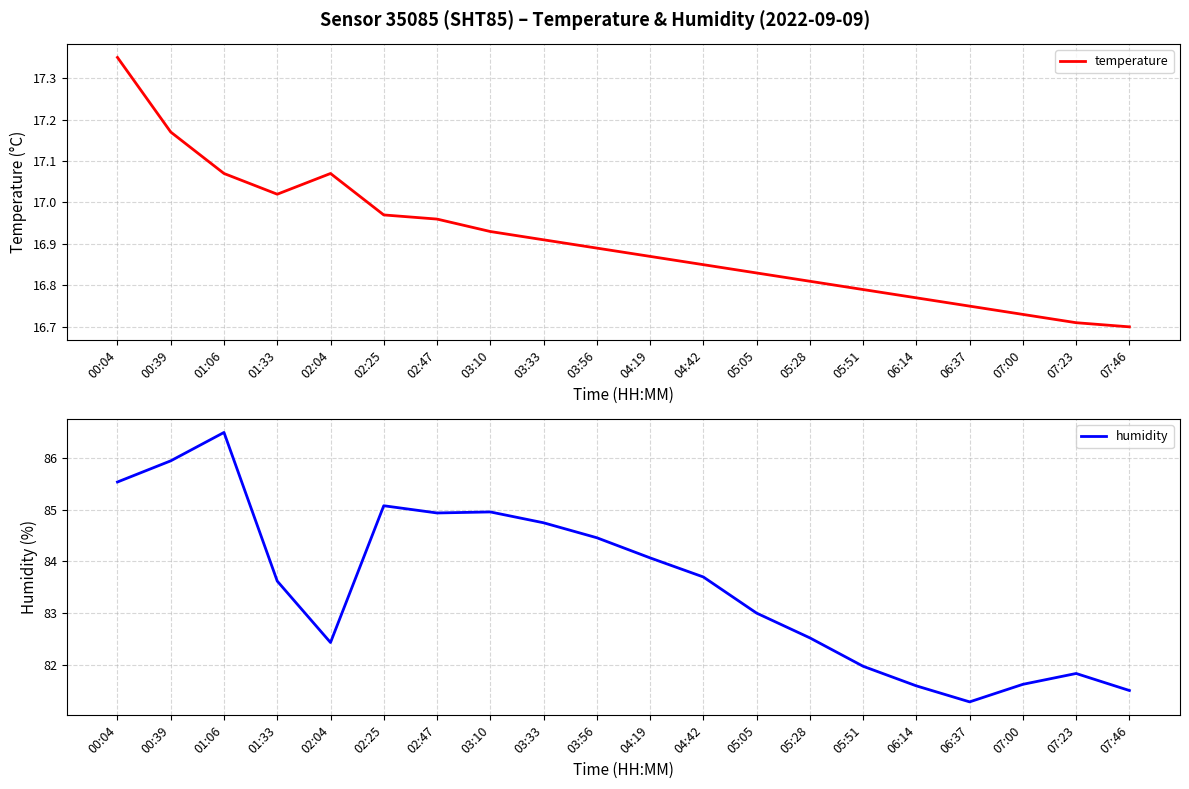

Which category has the lowest value in the temperature series?

07:46